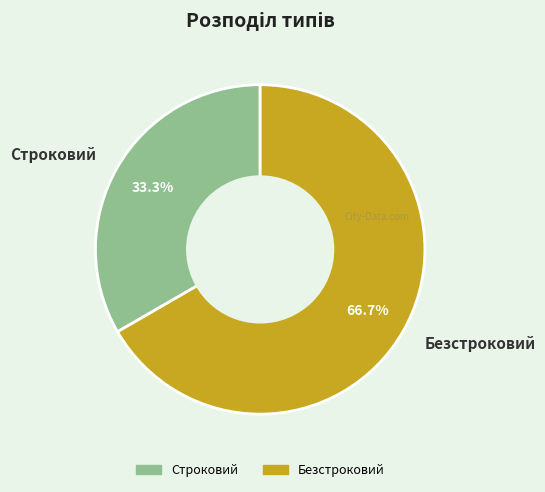

Which slice is the largest?

Безстроковий